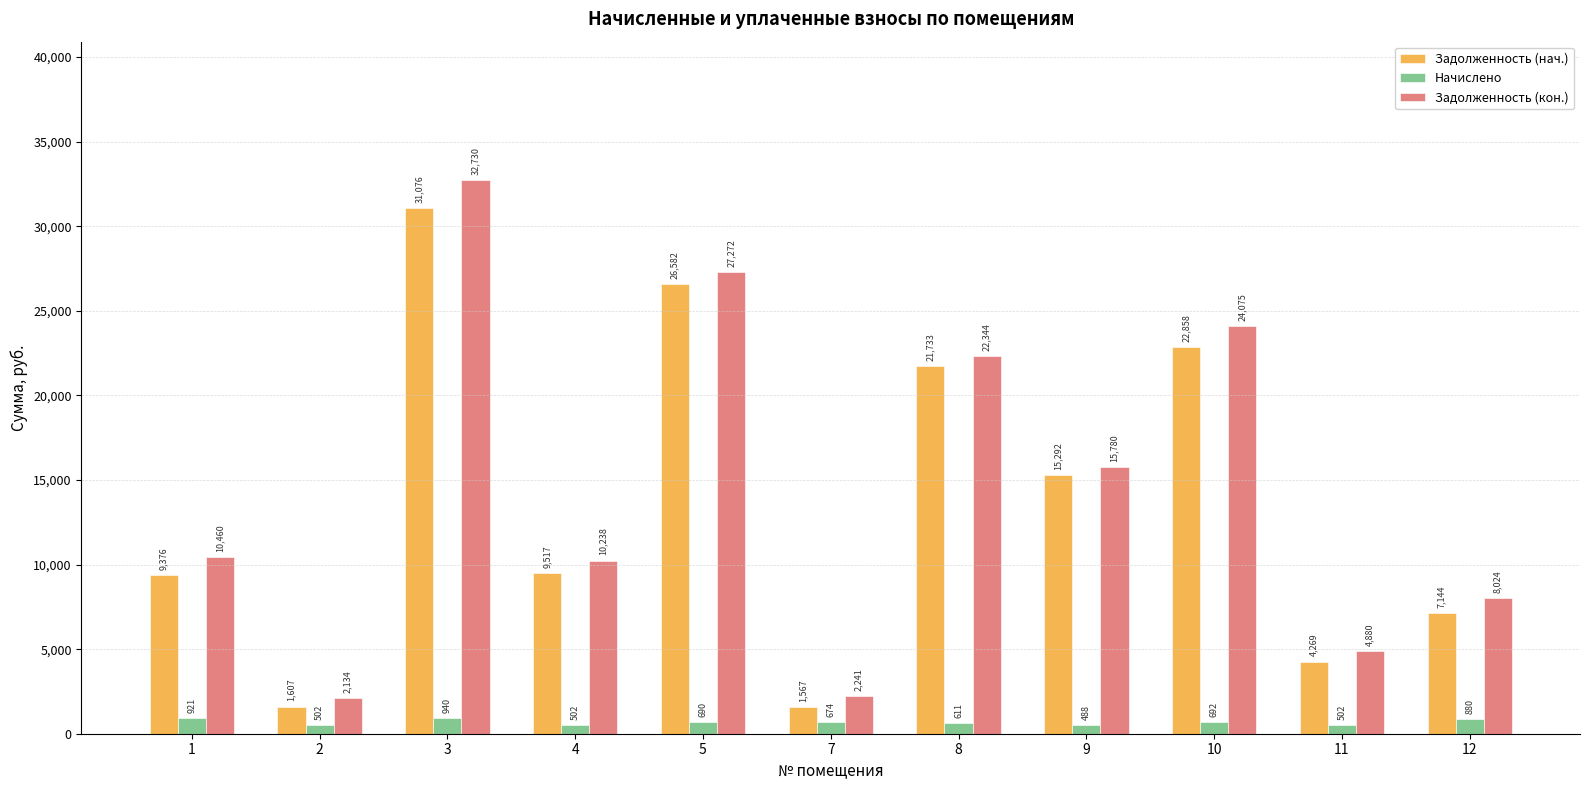

Which series has the largest total across all categories?

Задолженность (кон.)